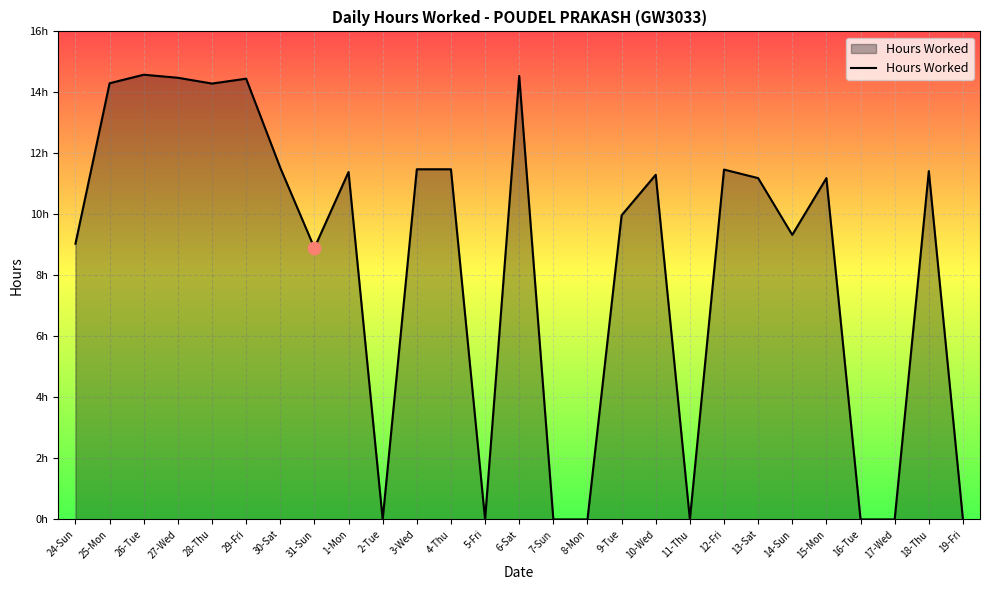

Does the chart have visible grid lines?

Yes